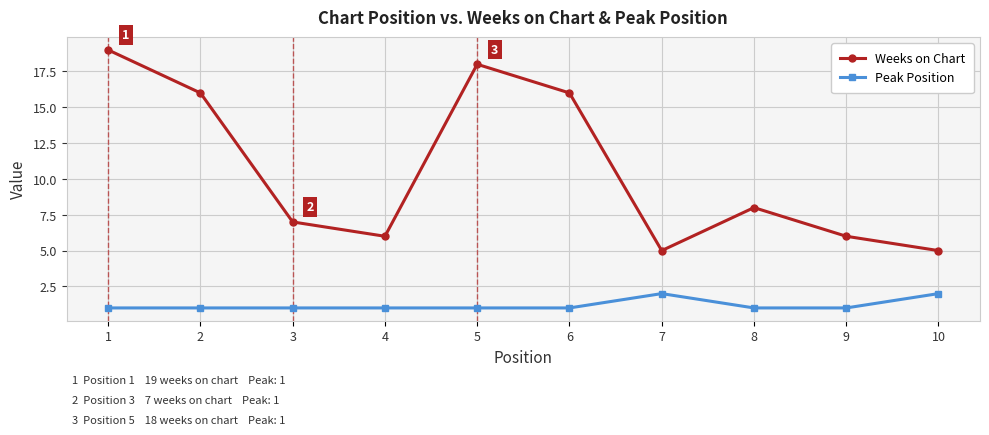

Rank the series by their average value, from lowest to highest.

Peak Position, Weeks on Chart